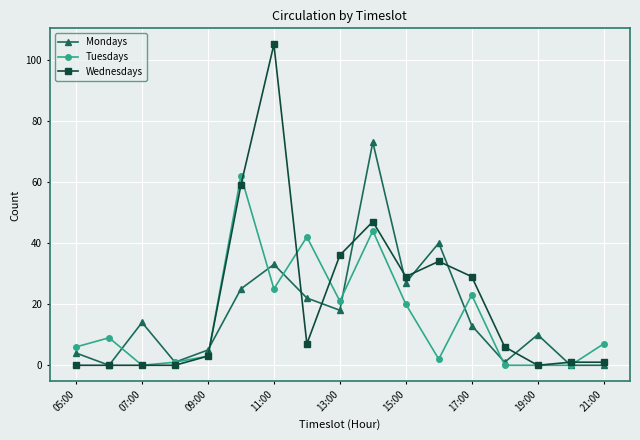

Which series has the largest range (max minus min)?

Wednesdays